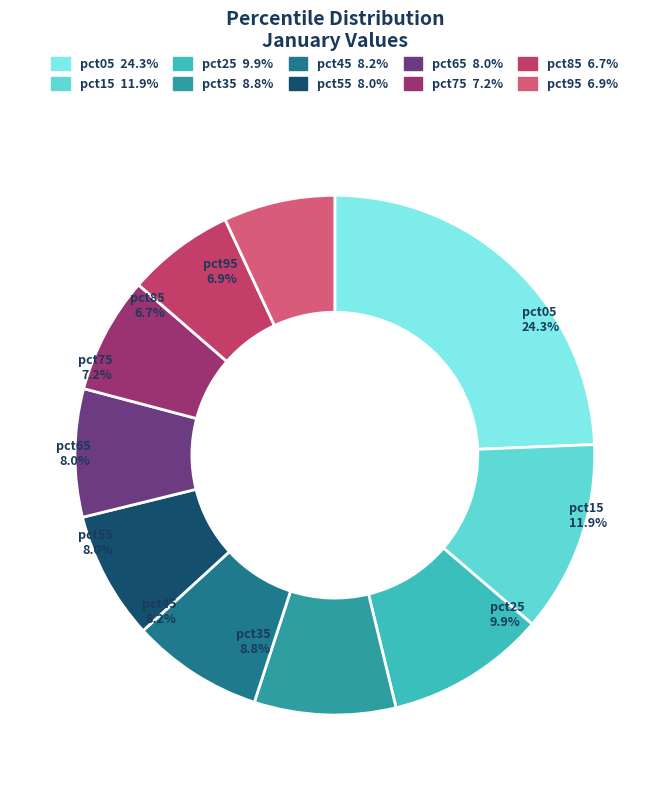

To the nearest percent, what is the difference between the pct75 and pct35 slice percentages?

2%